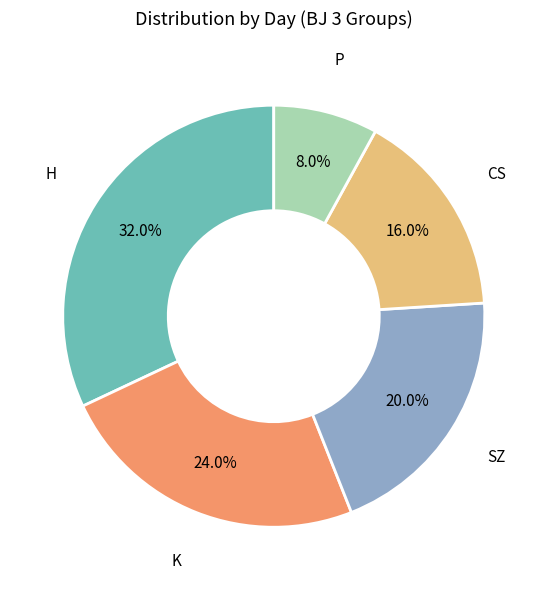

Does any single category account for the majority?

No